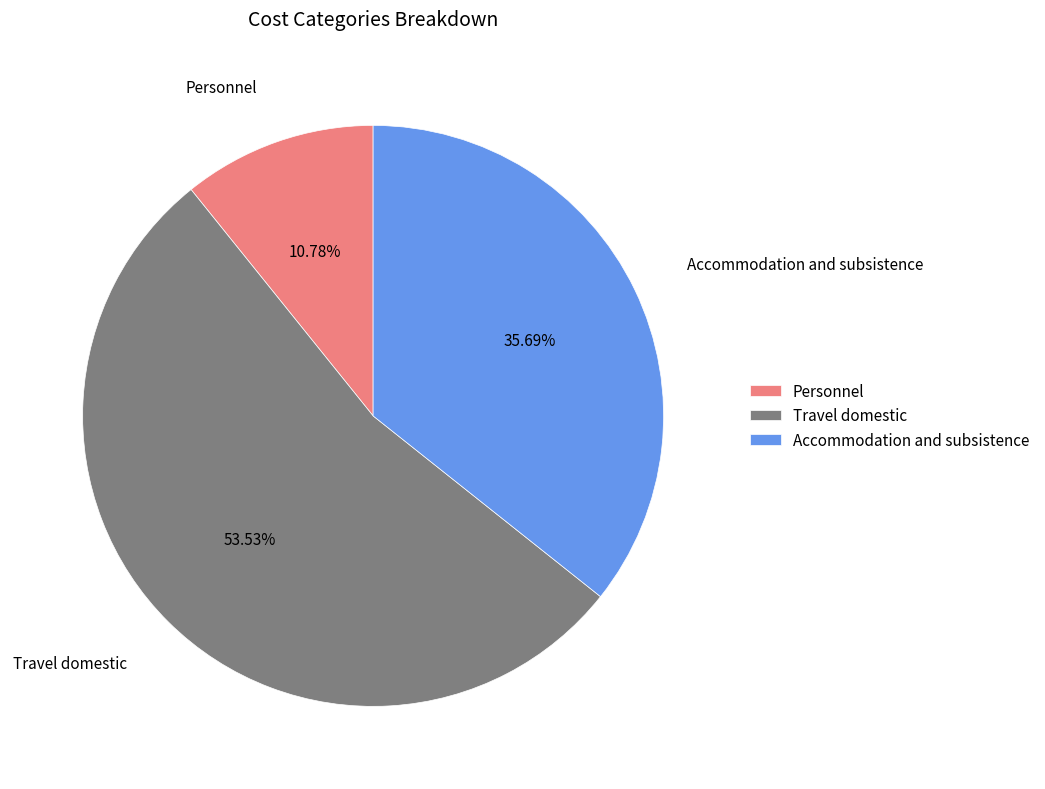

Do Travel domestic and Personnel together represent more than half of the pie?

Yes